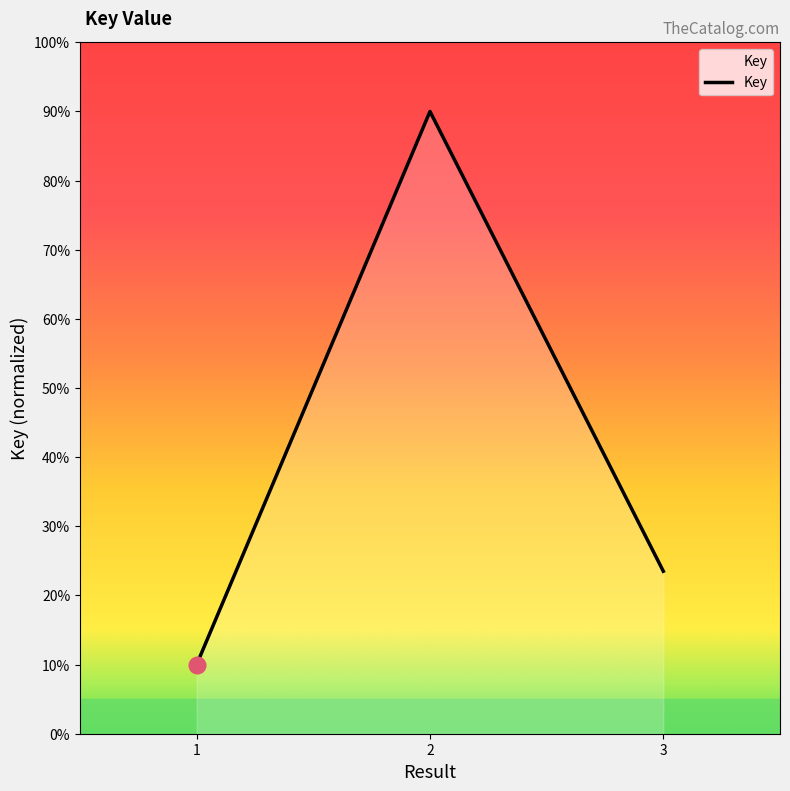

Does the chart have visible grid lines?

No